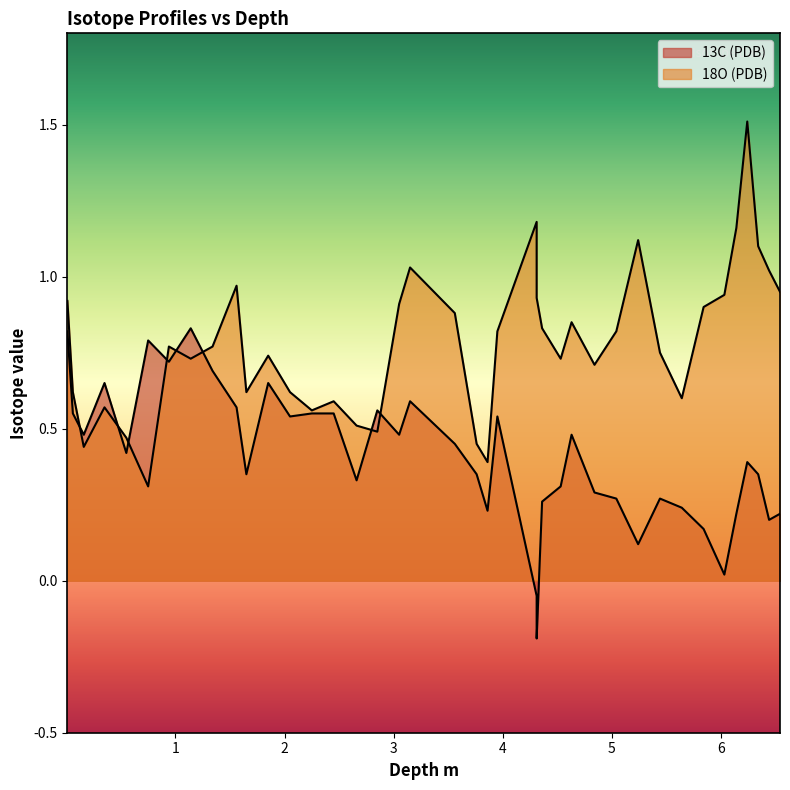

Is the value of 18O (PDB) at 37 greater than the value of 13C (PDB) at 36?

Yes